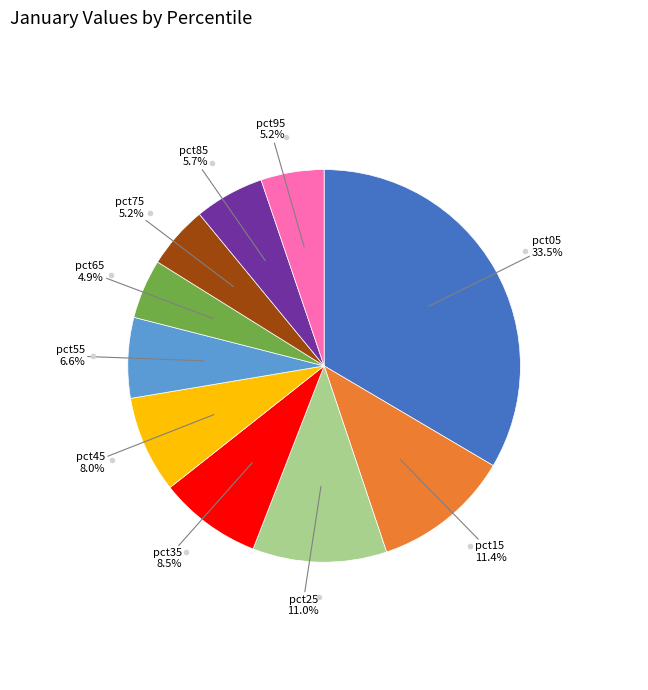

Is there a majority slice in this chart?

No